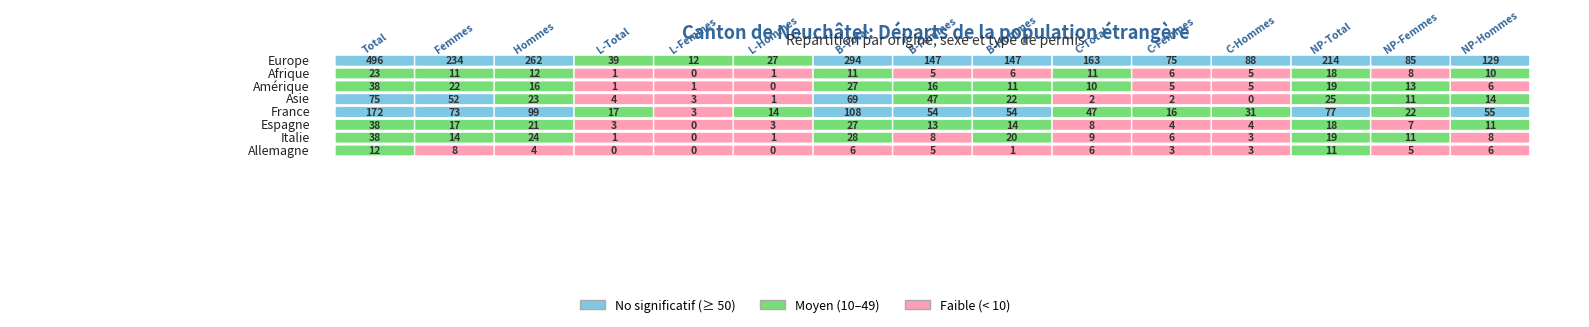

The Allemagne series shows 7 at 12. True or false?

False